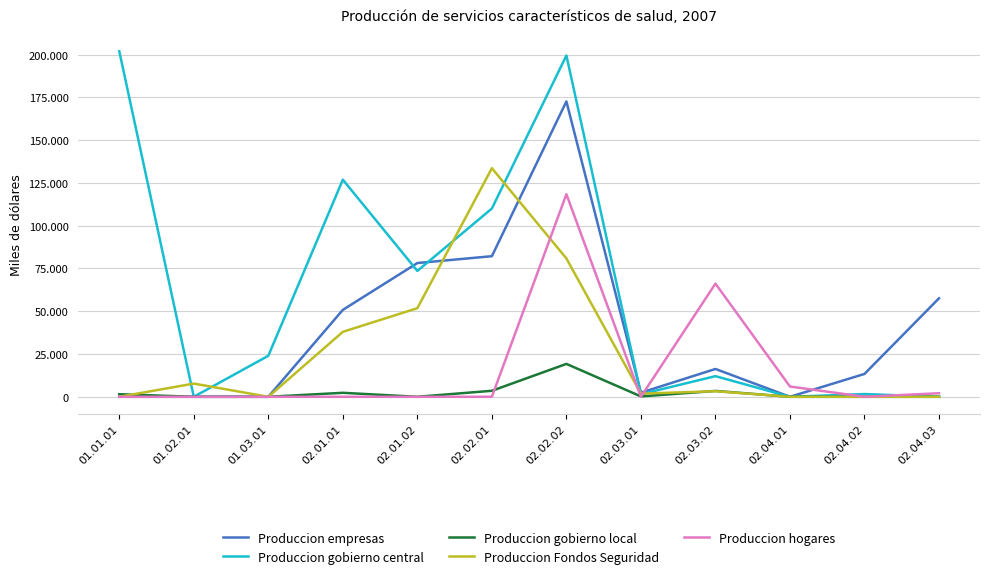

Does the chart have visible grid lines?

Yes